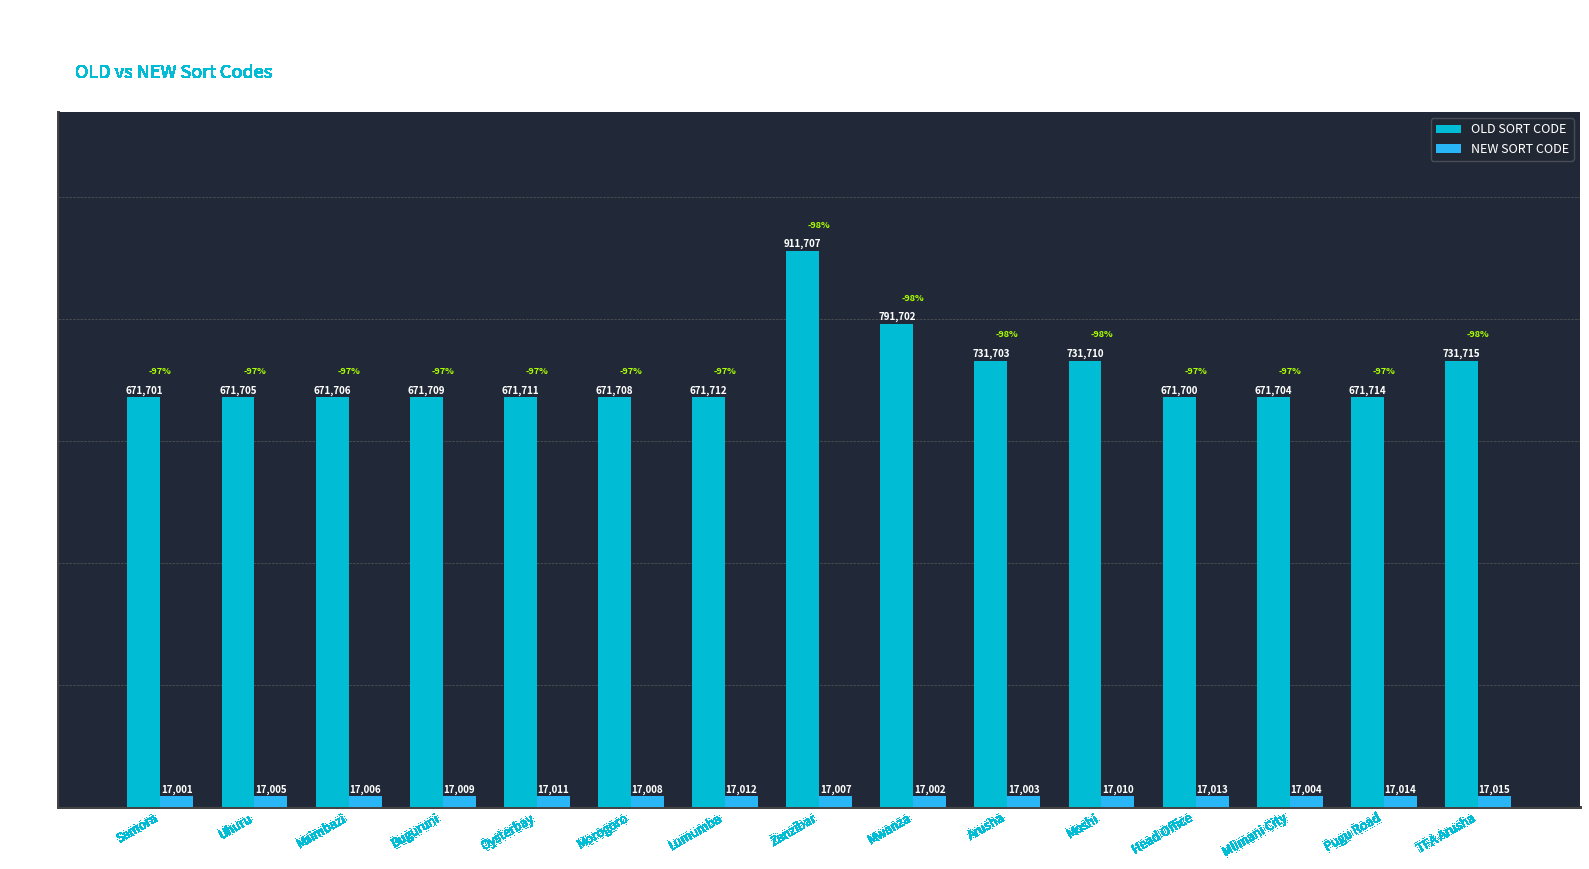

The OLD SORT CODE series shows 791702 at Mwanza. True or false?

True